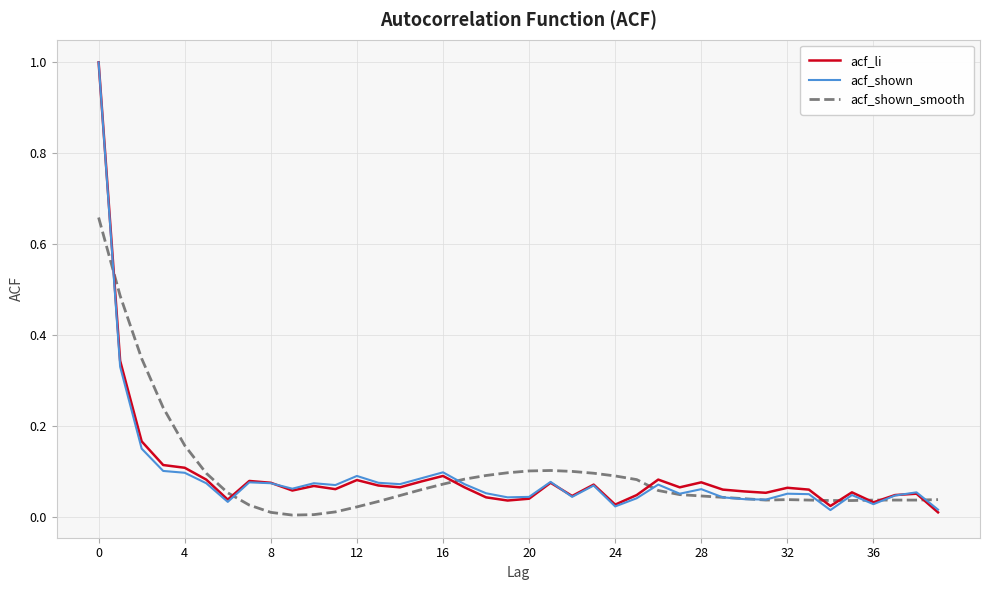

How many lines are shown in the chart?

3